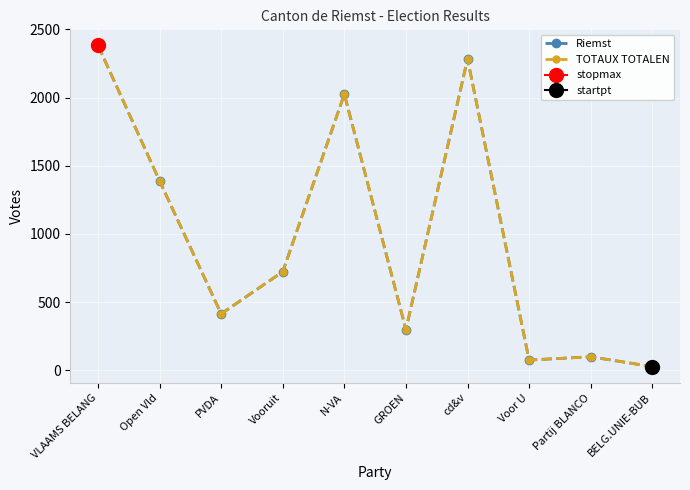

True or false: TOTAUX TOTALEN has more than 0 interior local peaks.

True